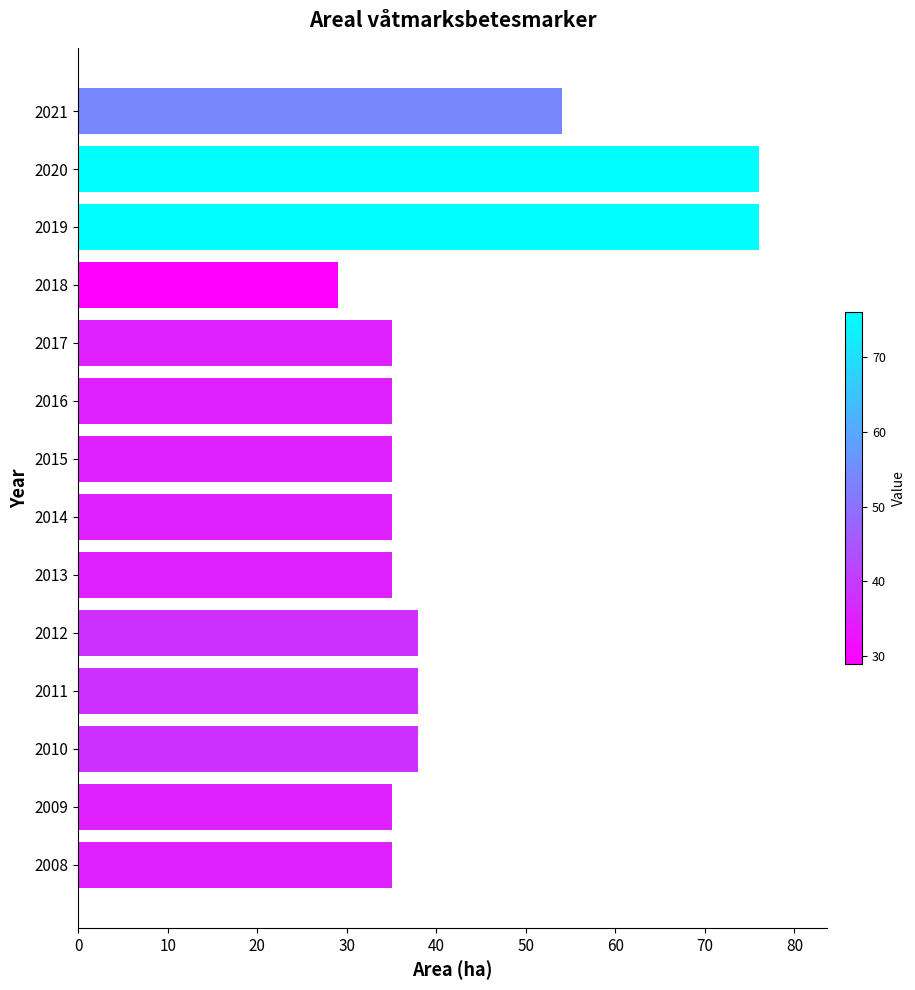

What is the greatest value displayed?

76